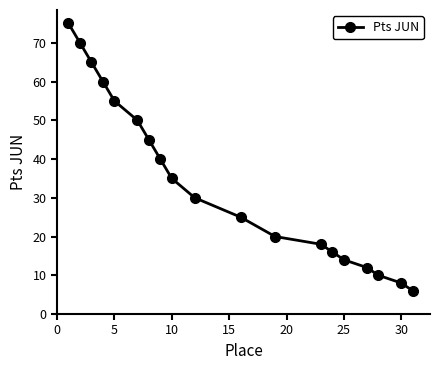

True or false: the data has more than 2 interior local peaks.

False